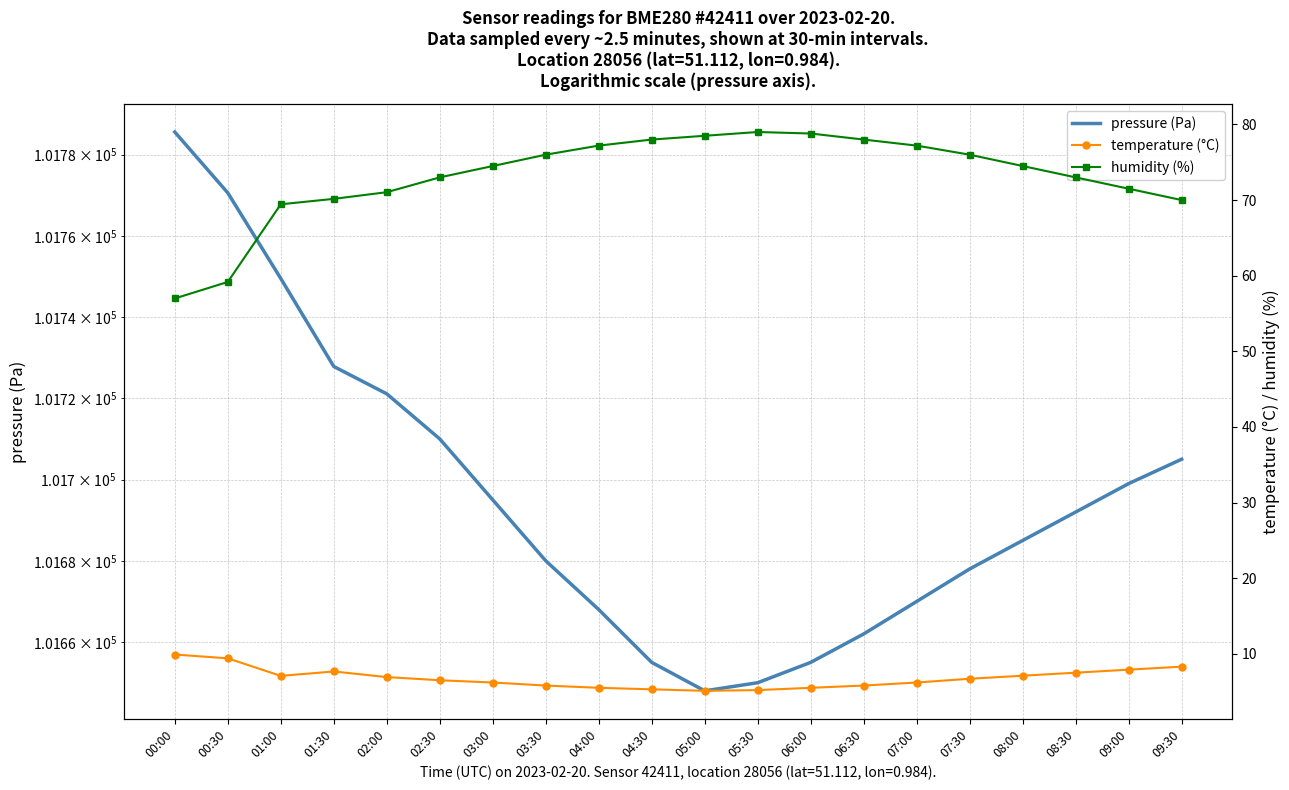

How many lines are shown in the chart?

3